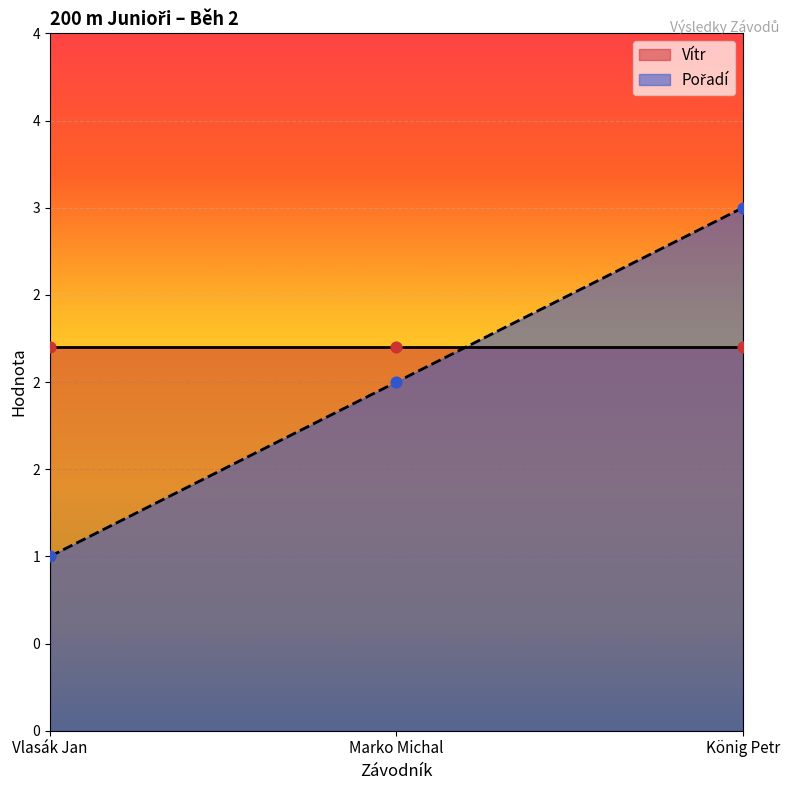

Between Marko Michal and König Petr, which is larger?

König Petr